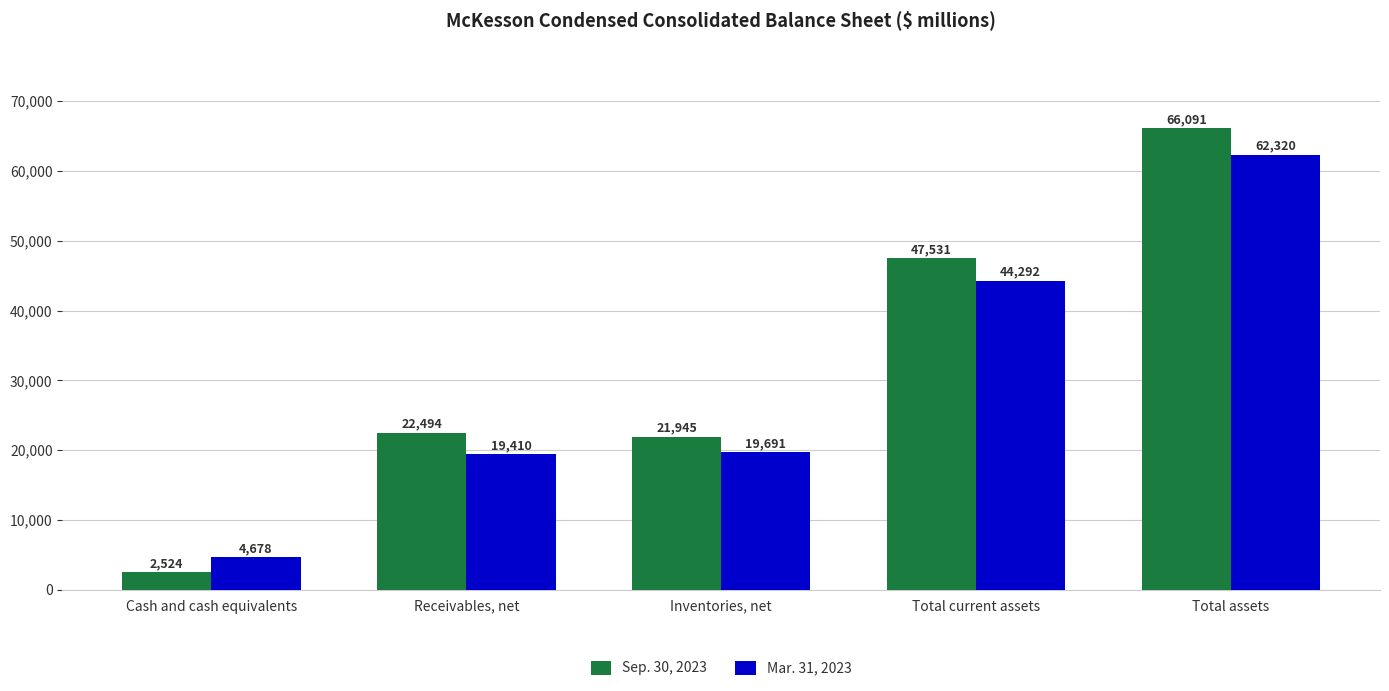

Are the bars horizontal?

No